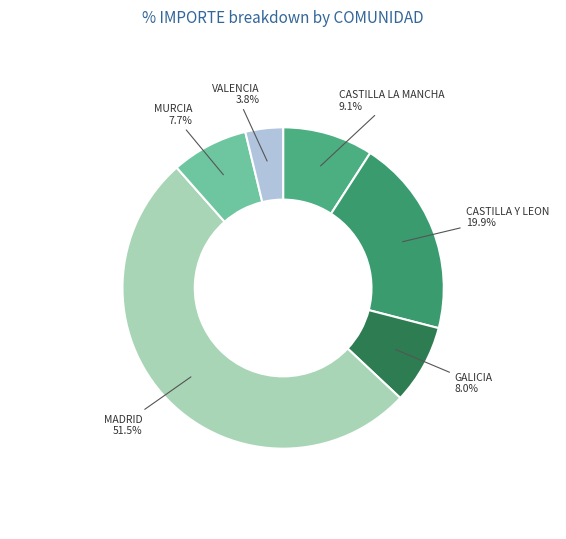

Is GALICIA the majority of the pie?

No